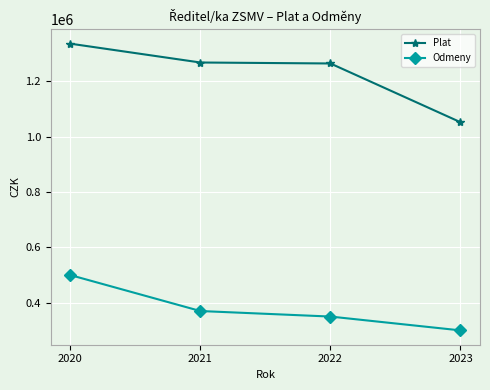

Where is Odmeny nearest to the value 400000?

2021